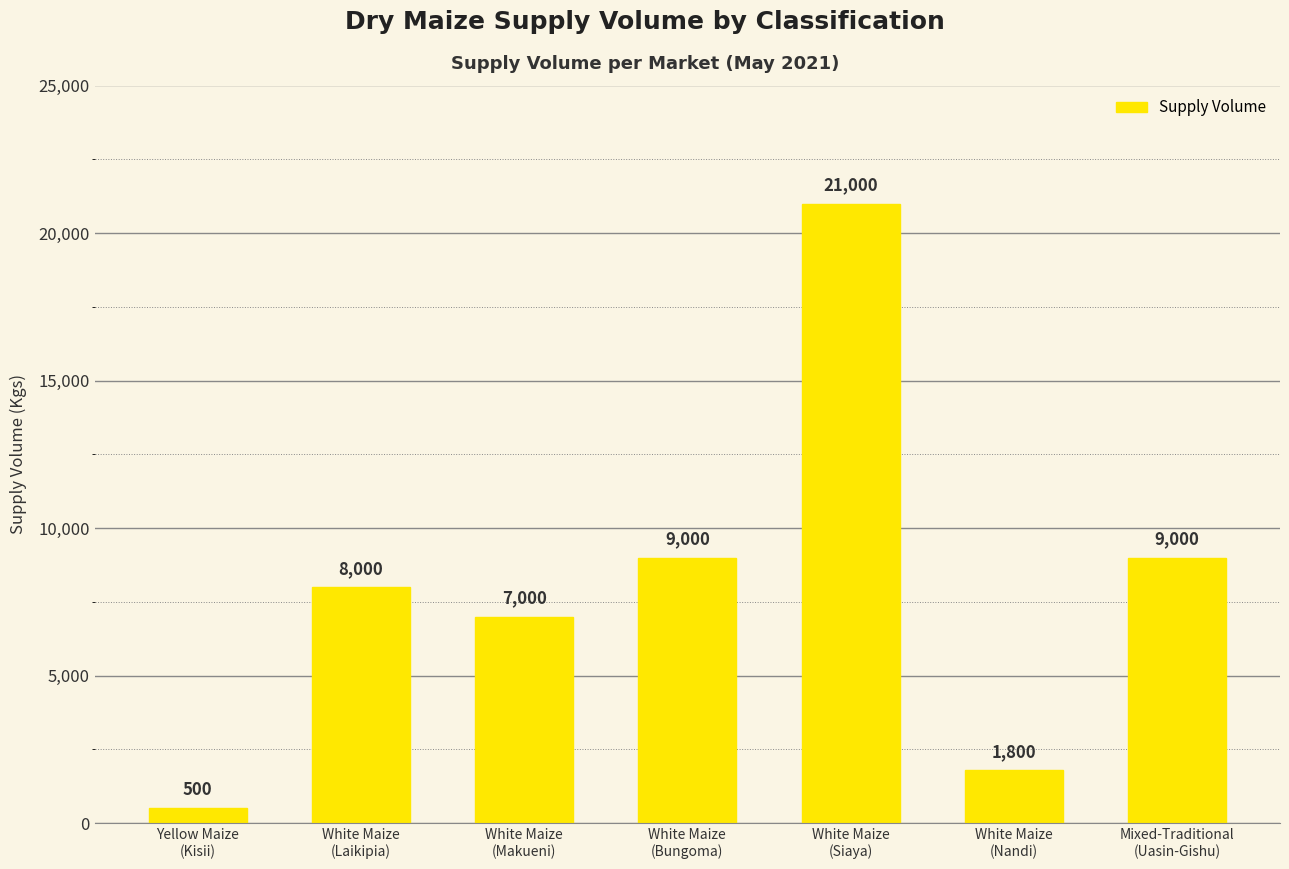

How many values are below 8000?

3